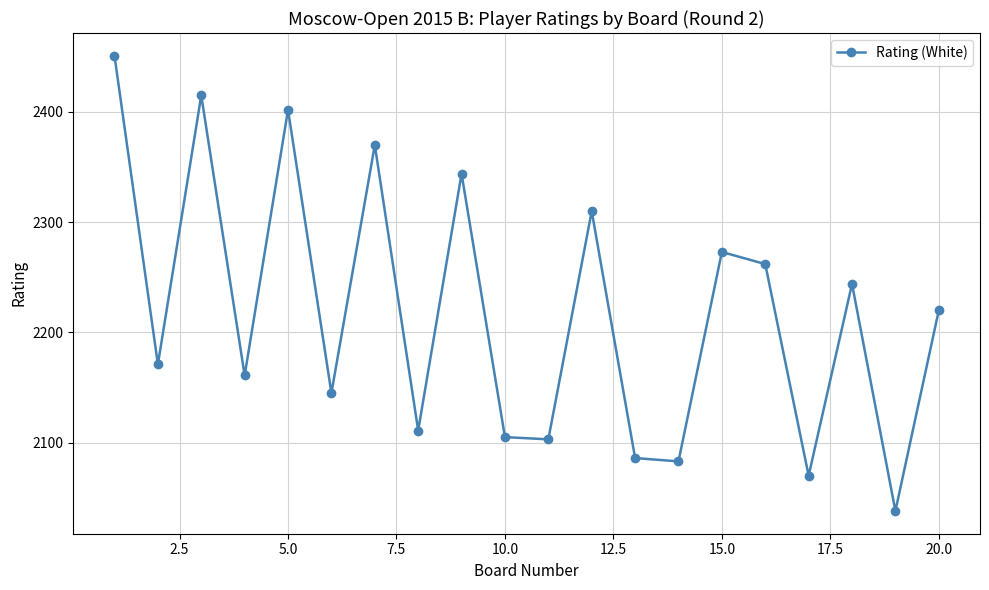

How many data points are less than 2220?

10